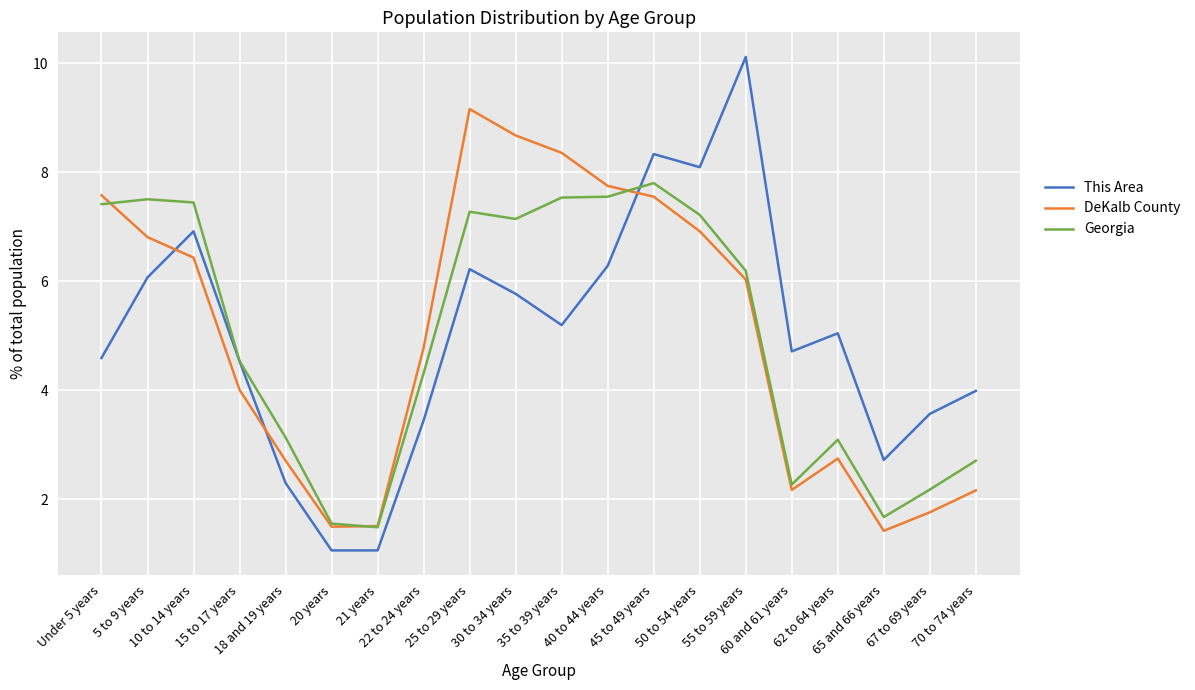

Where does the Georgia series first go above 6?

Under 5 years